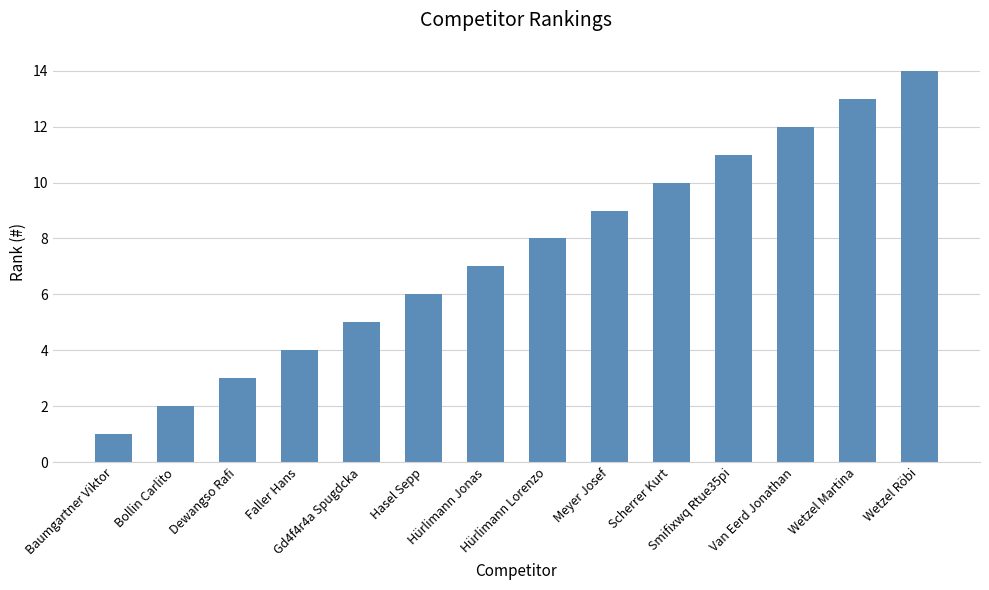

What is the difference between the second highest and minimum values?

12